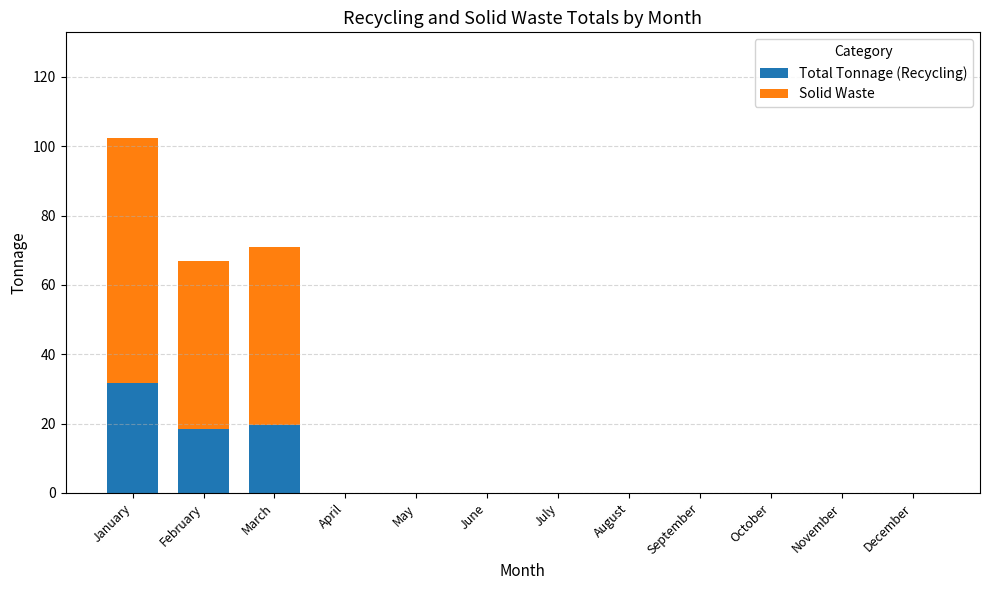

The Total Tonnage (Recycling) series shows -17.2 at August. True or false?

False